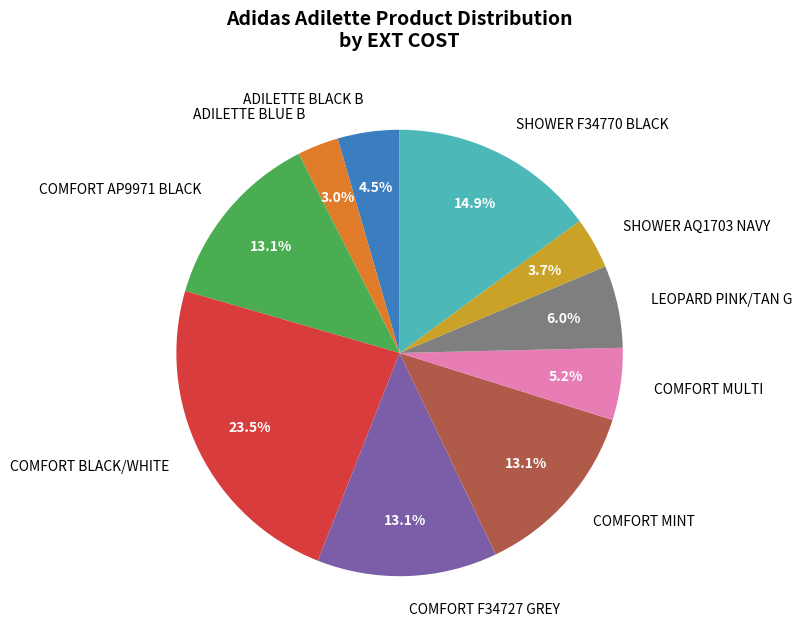

Combined, do COMFORT AP9971 BLACK and LEOPARD PINK/TAN G account for over 50%?

No